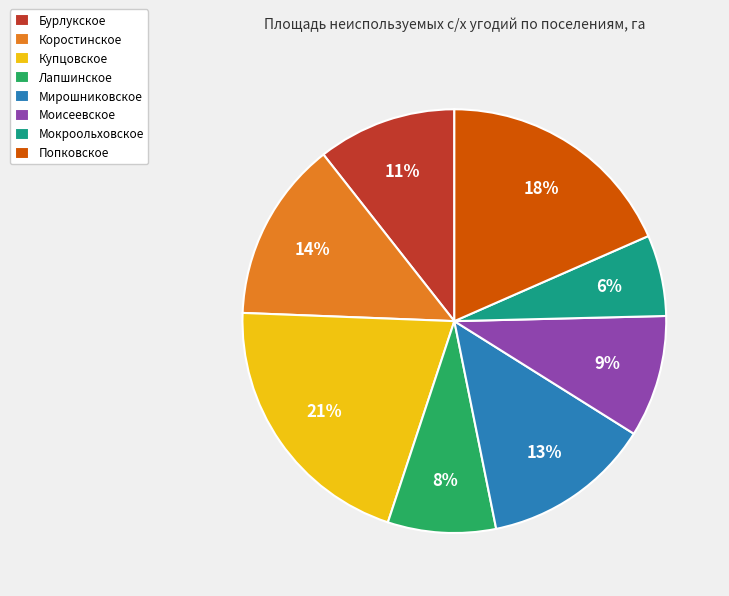

What percentage is the Попковское slice, to the nearest percent?

18%